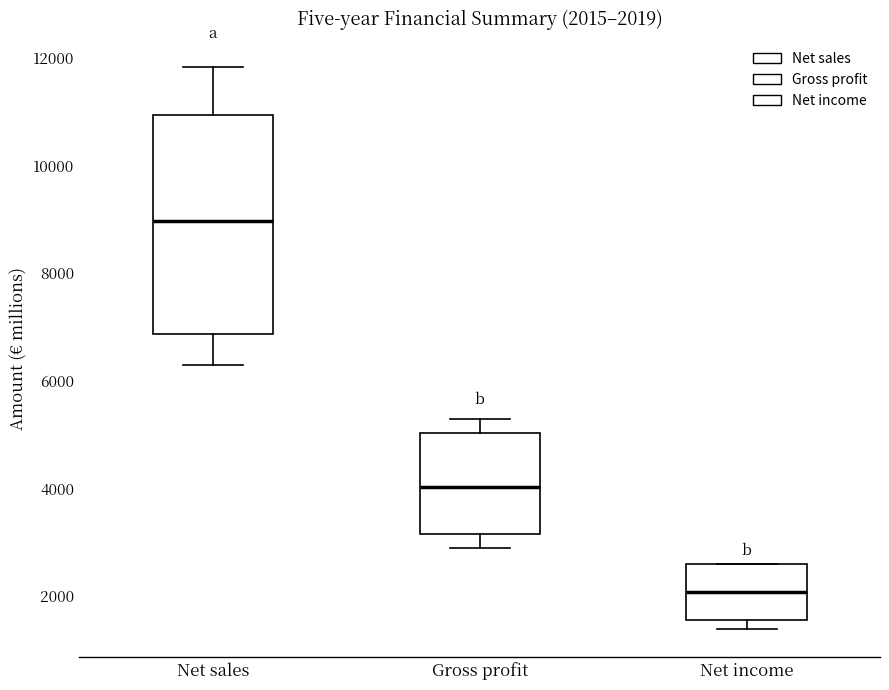

Which box has the highest median line?

Net sales